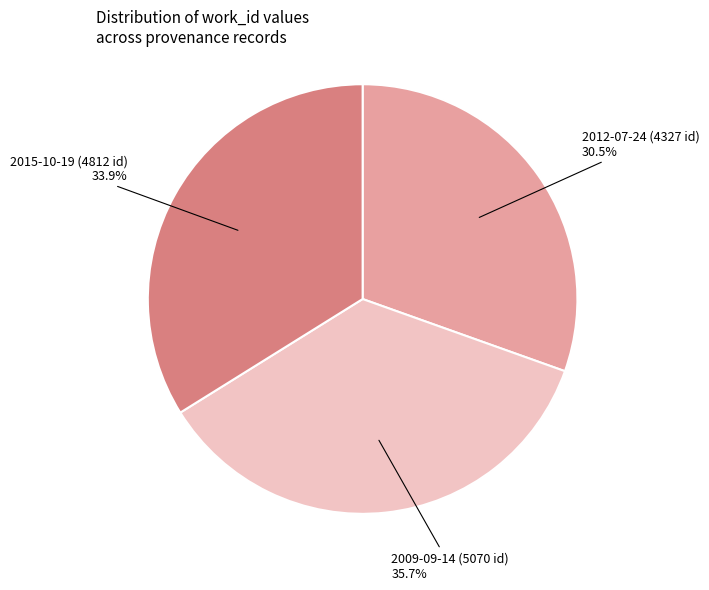

Is there a majority slice in this chart?

No